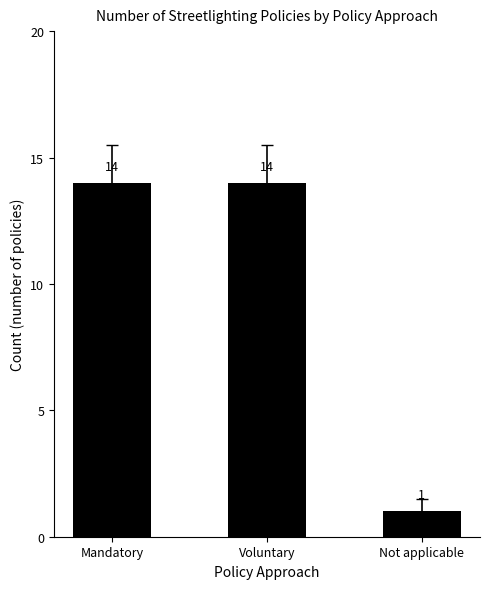

At which label is the value closest to 7?

Not applicable